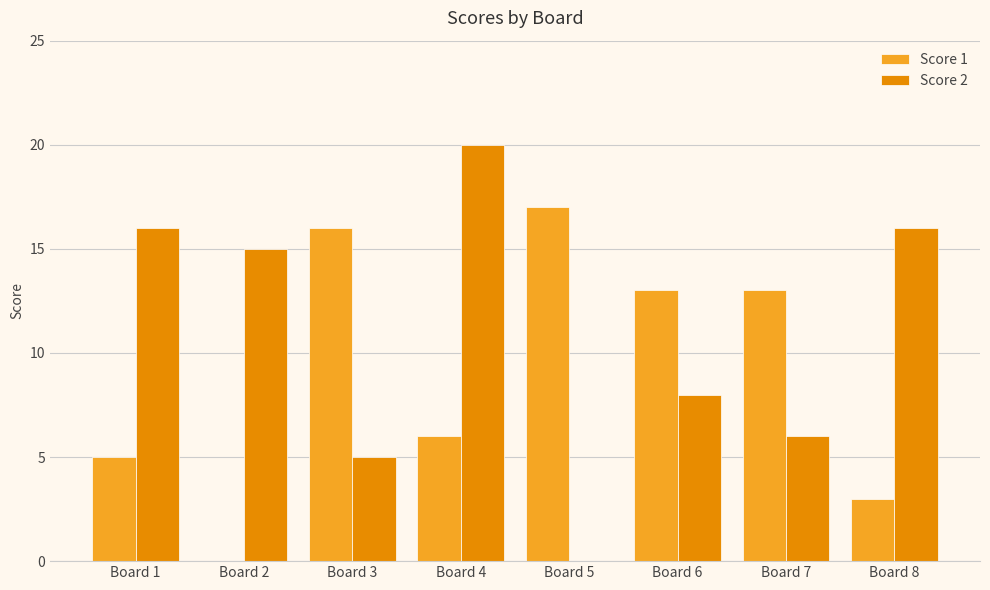

Which series has the widest spread of values?

Score 2